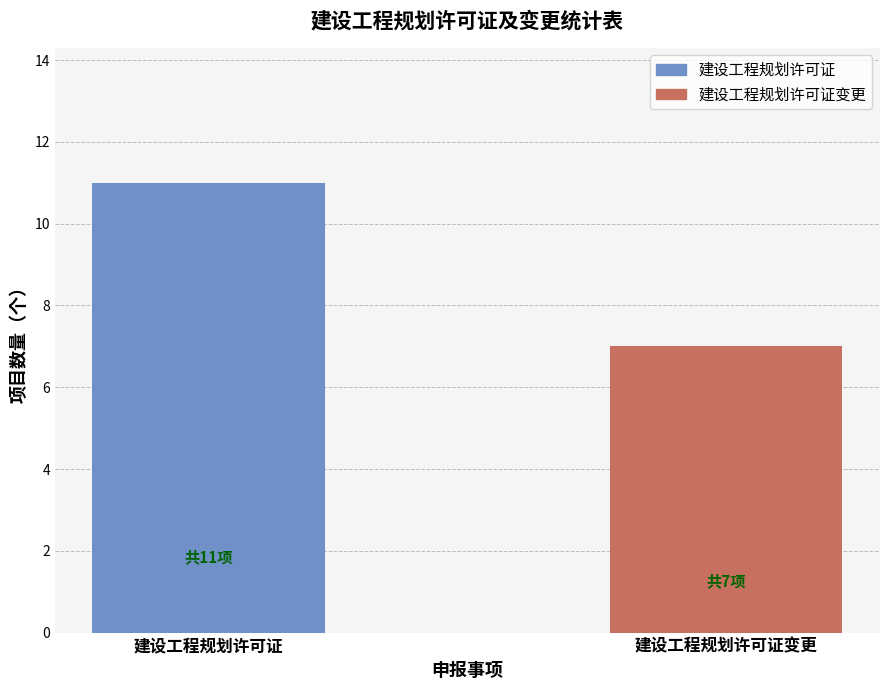

Between 建设工程规划许可证变更 and 建设工程规划许可证, which is larger?

建设工程规划许可证